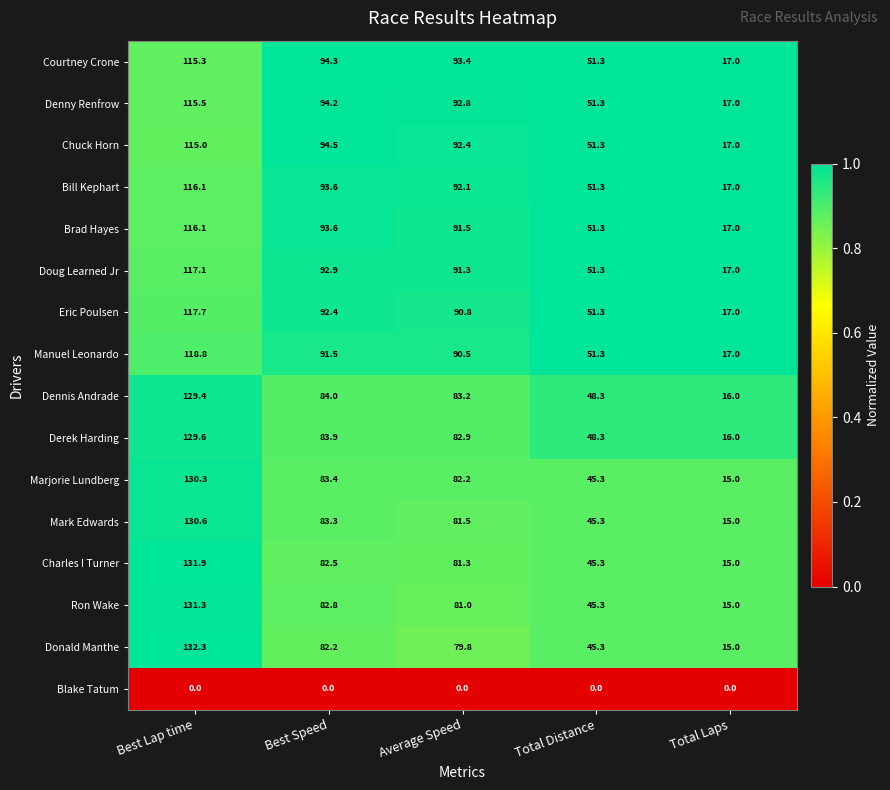

Rank the series at Average Speed from lowest to highest value.

Blake Tatum, Donald Manthe, Ron Wake, Charles I Turner, Mark Edwards, Marjorie Lundberg, Derek Harding, Dennis Andrade, Manuel Leonardo, Eric Poulsen, Doug Learned Jr, Brad Hayes, Bill Kephart, Chuck Horn, Denny Renfrow, Courtney Crone